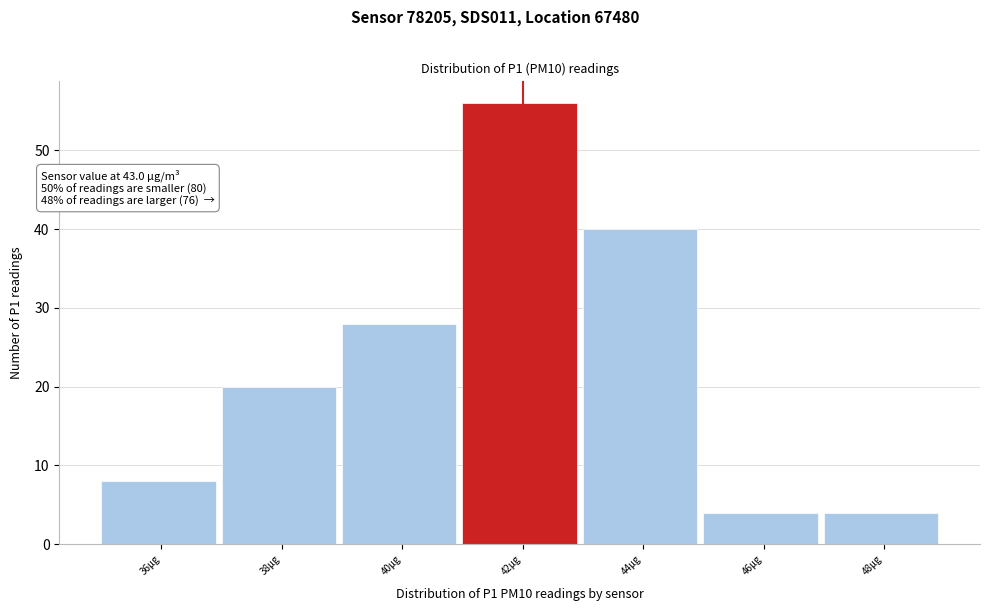

Reading left to right, extract all data points from this chart.

36µg=8	38µg=20	40µg=28	42µg=56	44µg=40	46µg=4	48µg=4